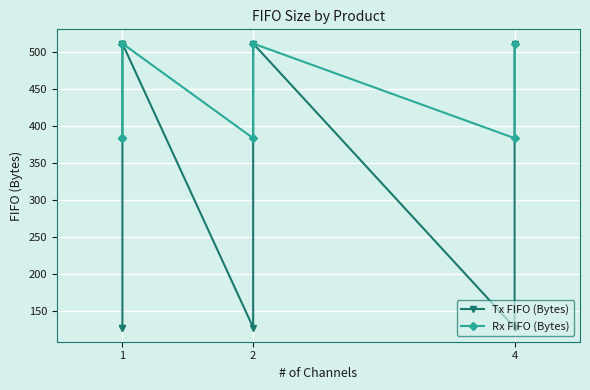

Rank the series by their maximum value, from highest to lowest.

Tx FIFO (Bytes), Rx FIFO (Bytes)